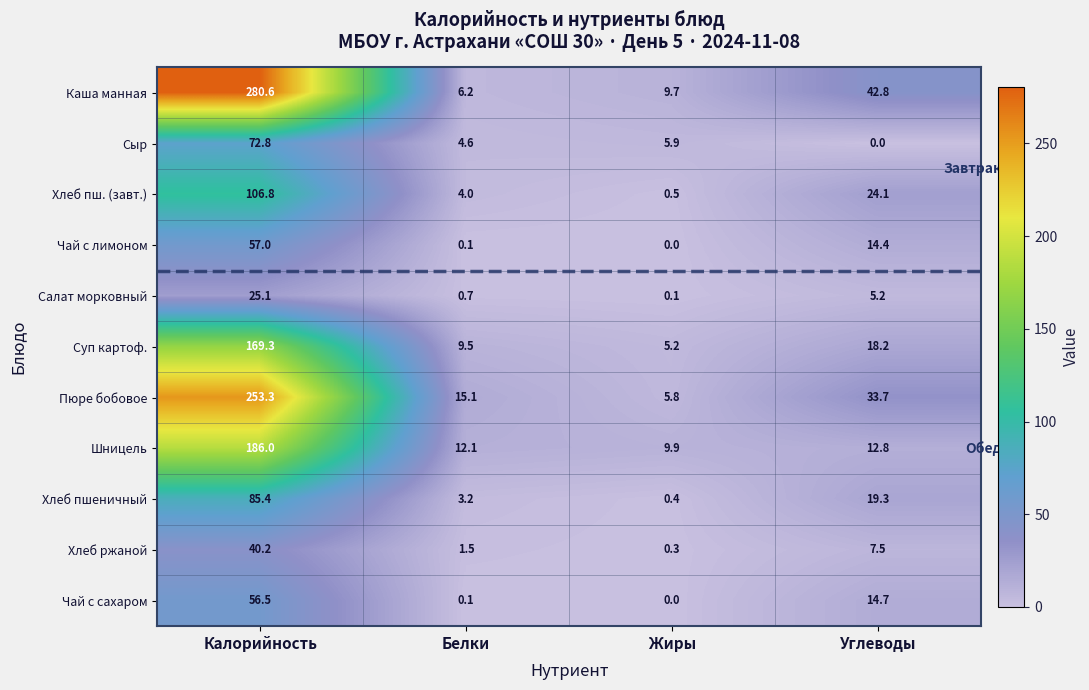

Which label corresponds to the largest value in the chart?

Калорийность